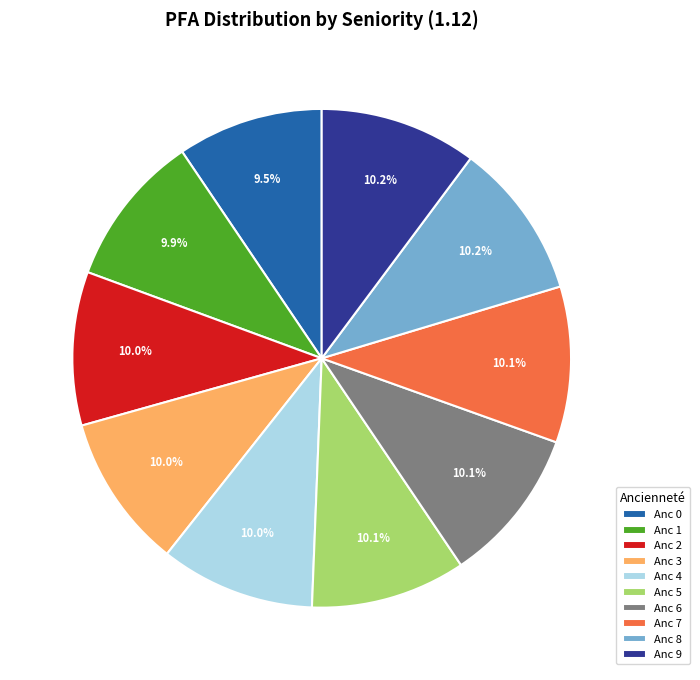

Approximately how many times larger is the value at Anc 2 compared to Anc 9?

1.0